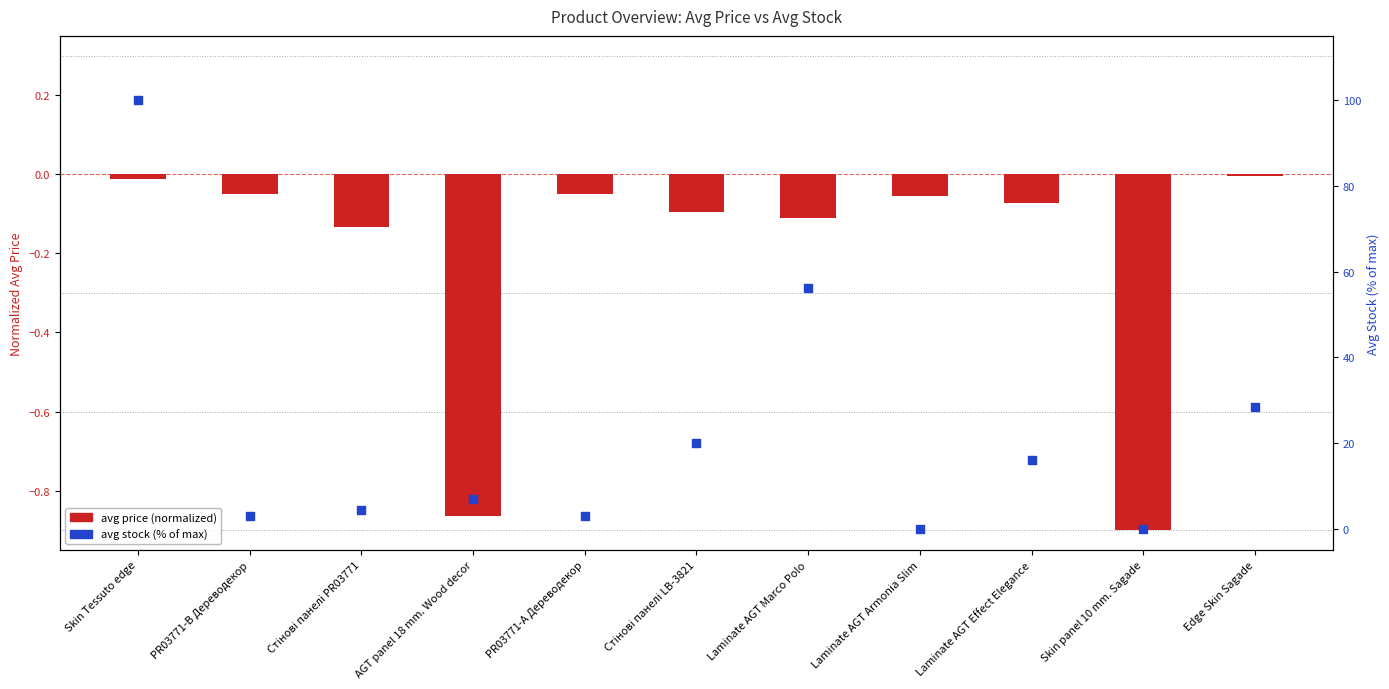

What is the total value across all series at AGT panel 18 mm. Wood decor?

5.9